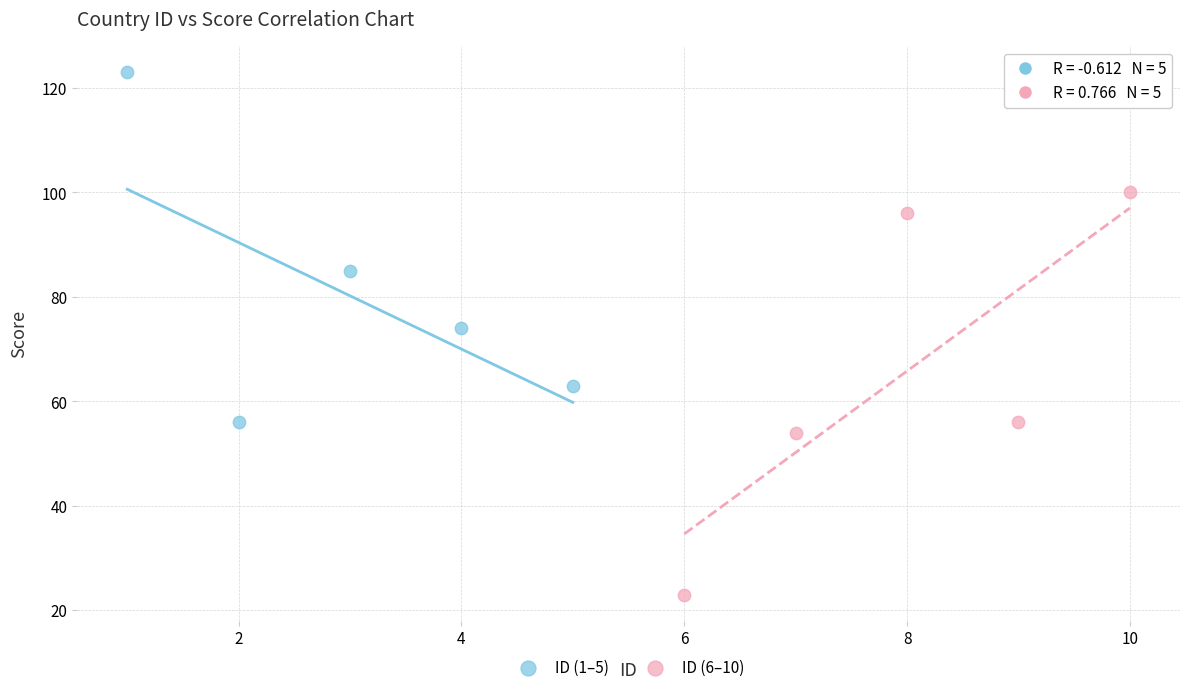

Which series contains the highest Y value?

ID (1–5)